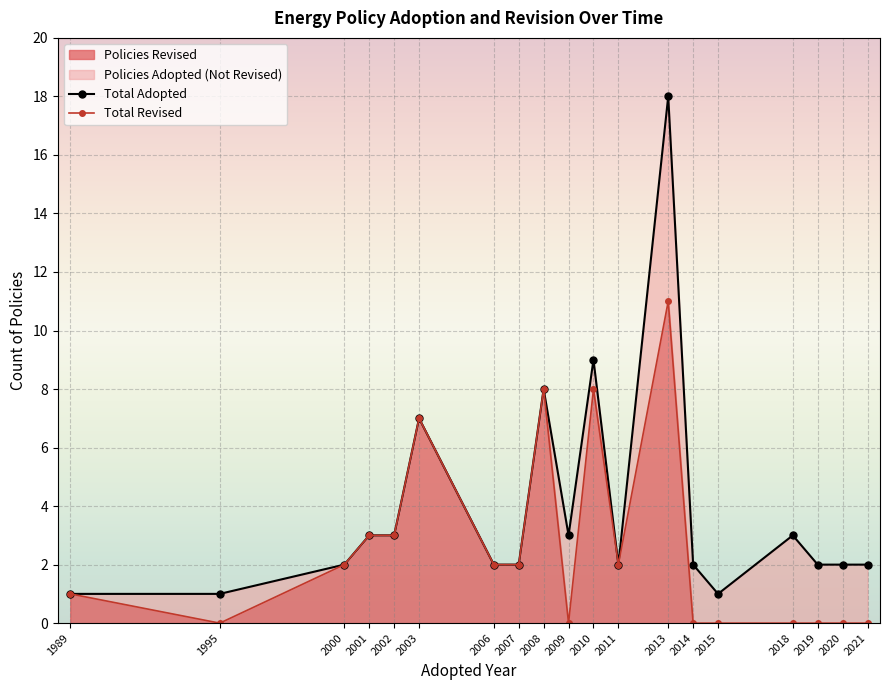

Rank the series by their average value, from highest to lowest.

Total Adopted, Total Revised